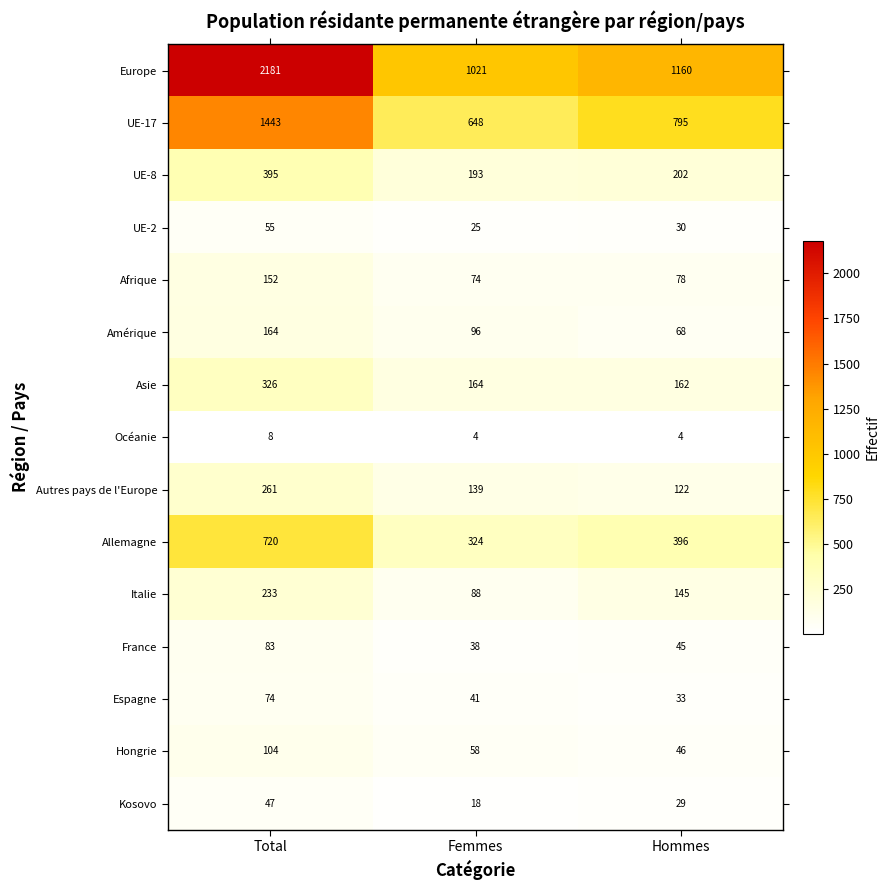

What is the maximum value shown in the chart?

2181